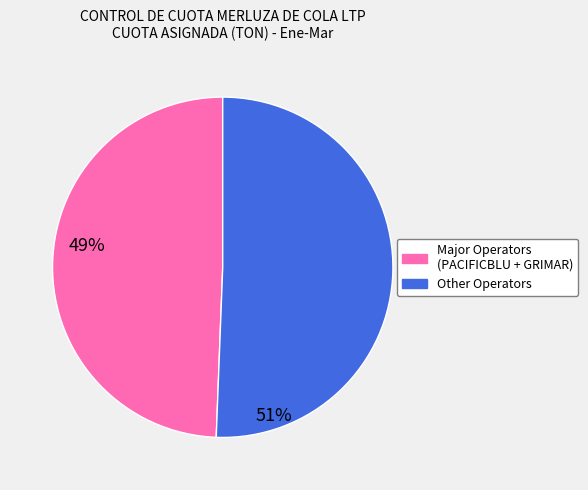

Does any single category account for the majority?

Yes